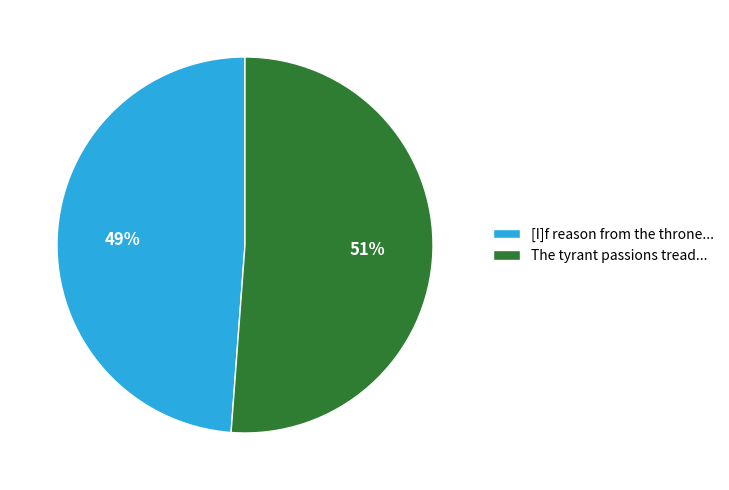

Rank the categories by value from highest to lowest.

The tyrant passions tread..., [I]f reason from the throne...